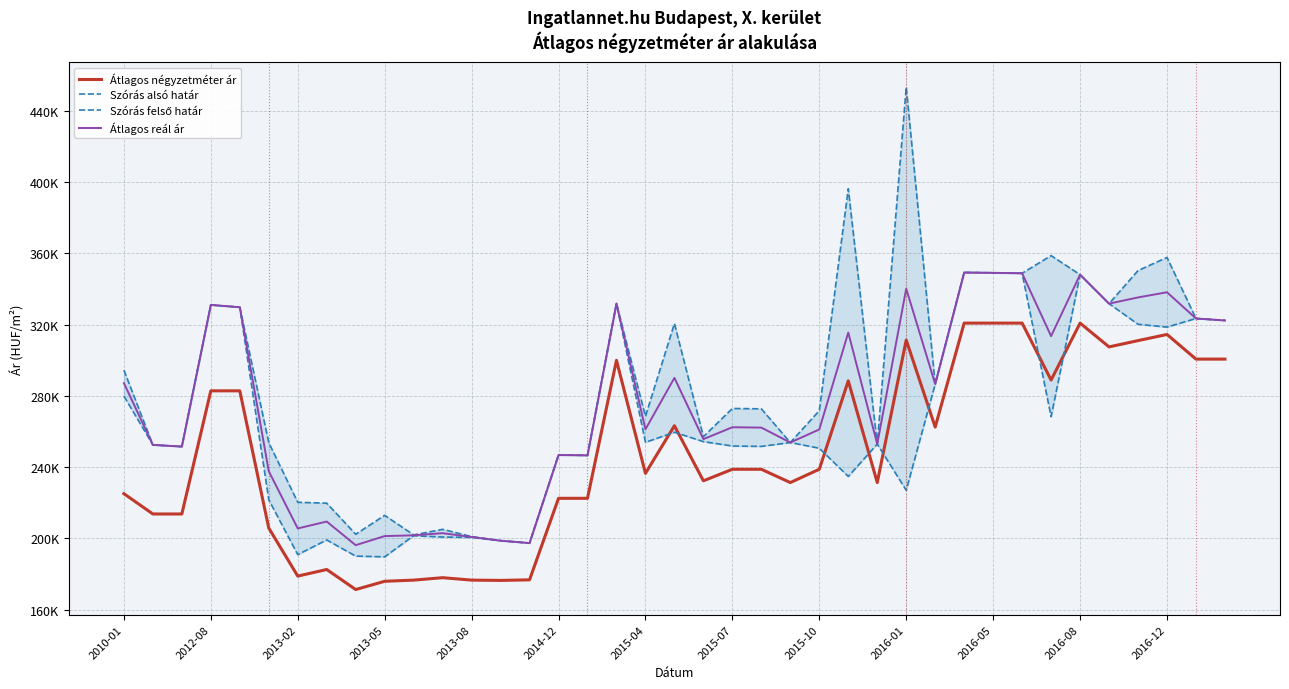

Rank the series by their maximum value, from lowest to highest.

Átlagos négyzetméter ár, Szórás alsó határ, Átlagos reál ár, Szórás felső határ